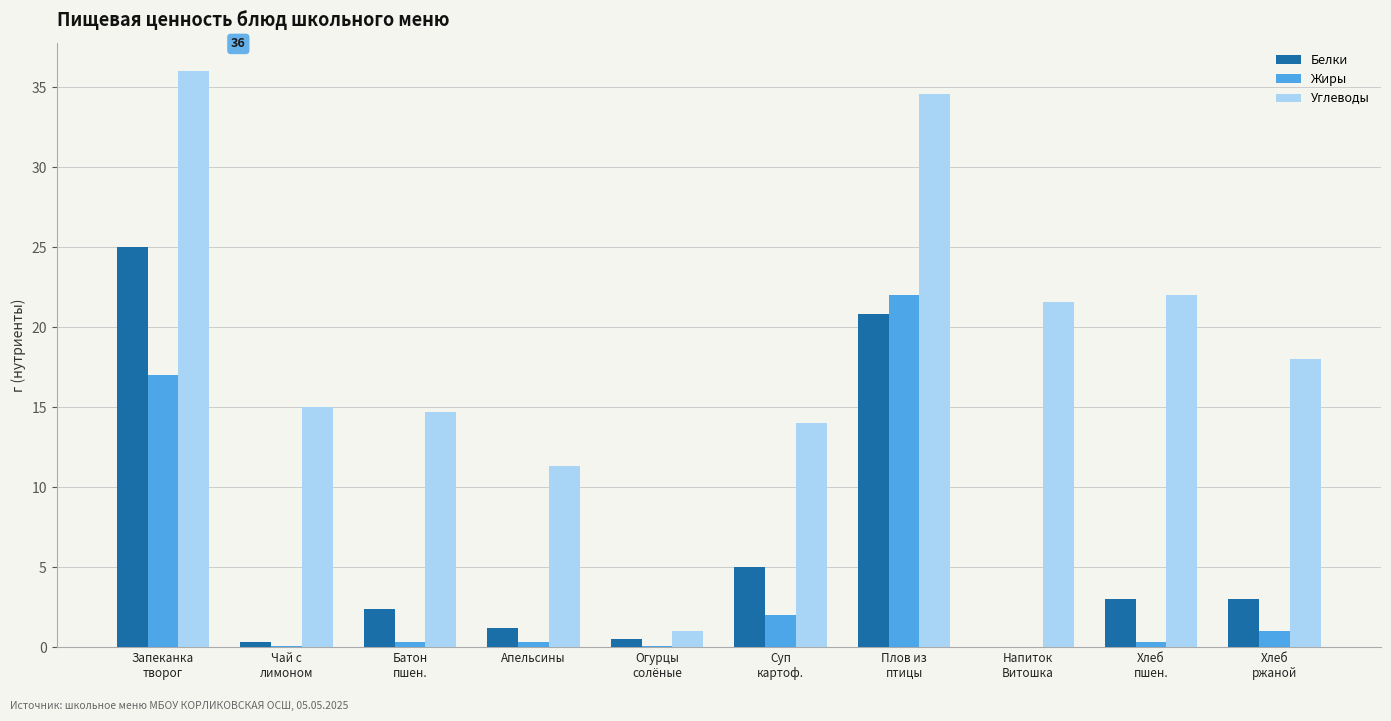

What is the greatest value displayed?

36.0